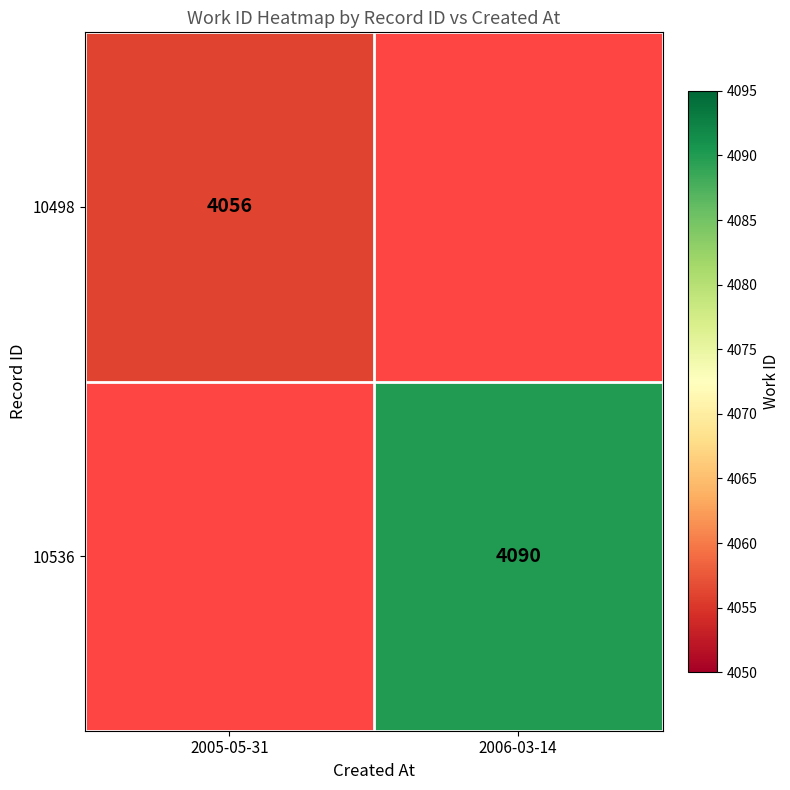

What is the smallest value displayed?

4056.0